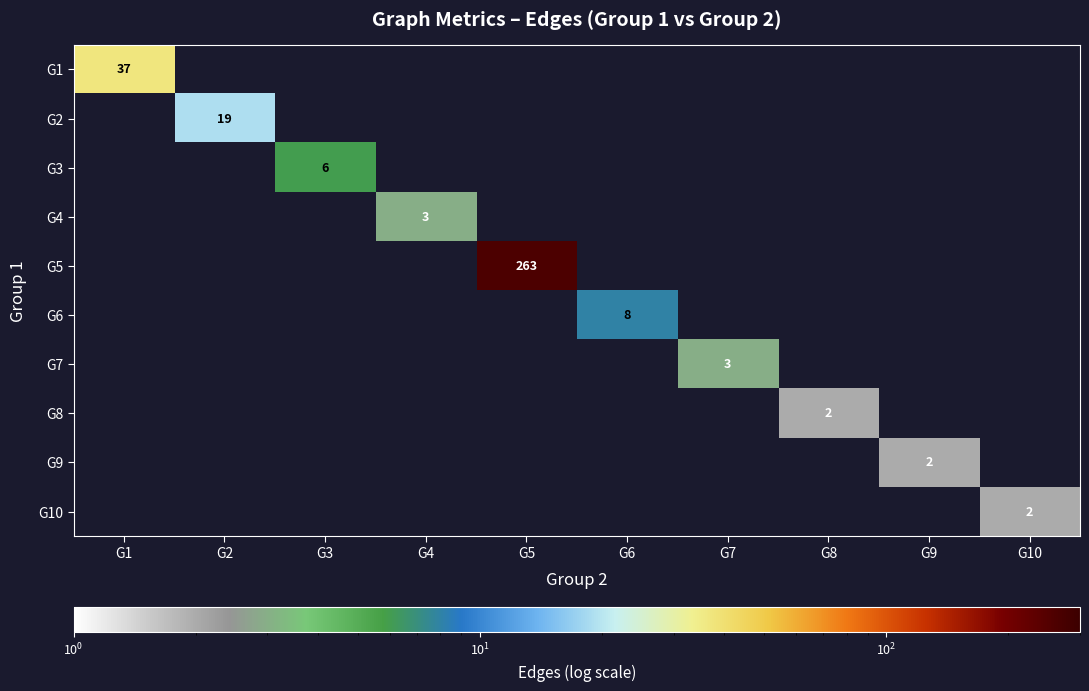

At how many categories does at least one series exceed 252?

1